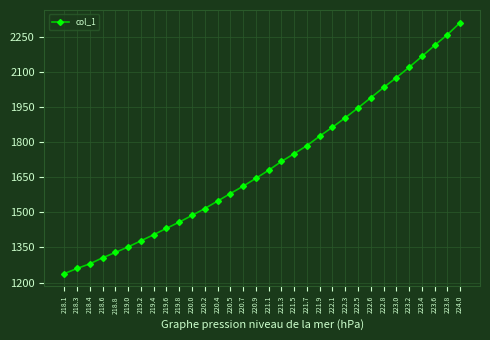

Is it true that the value at 223.0 is 2897.3?

False